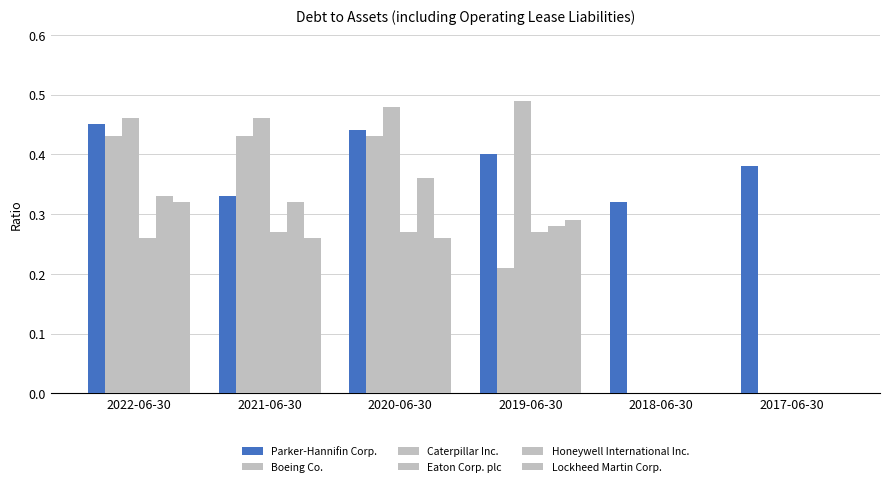

The value of Parker-Hannifin Corp. at 2020-06-30 is 0.2. True or false?

False